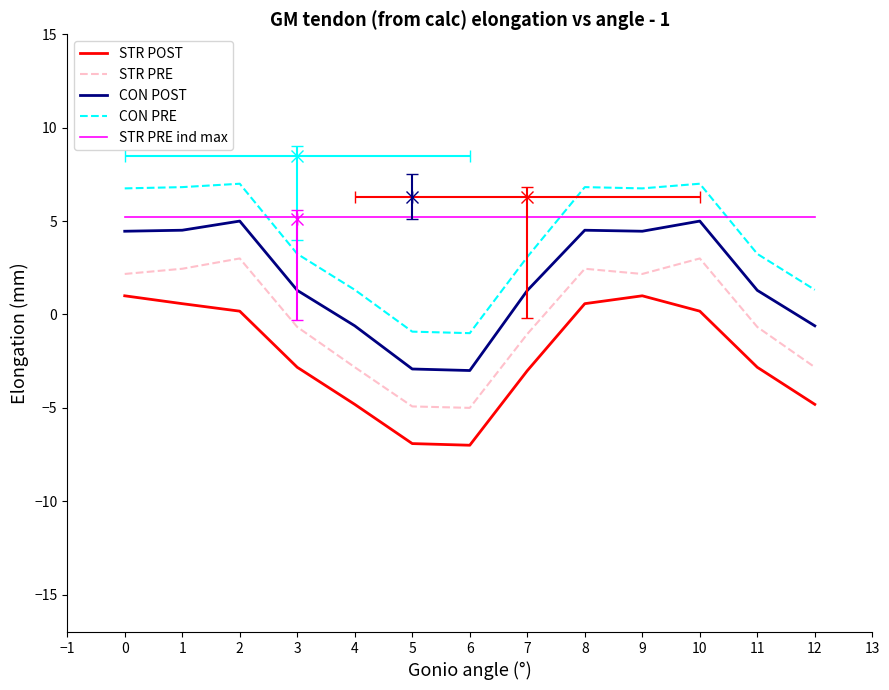

Which series has the largest total across all categories?

STR PRE ind max